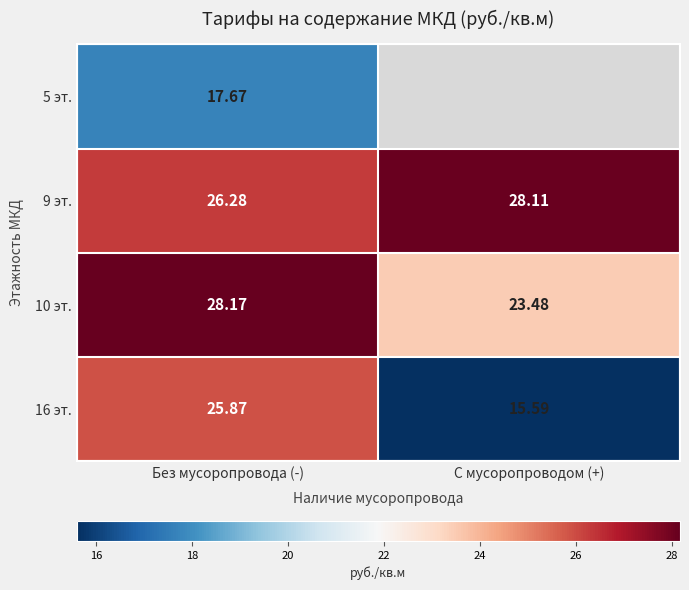

At how many categories does at least one series exceed 22?

2